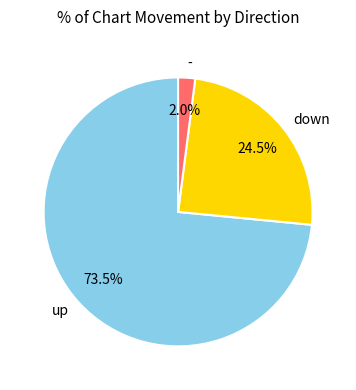

Does up account for over 50% of the chart?

Yes